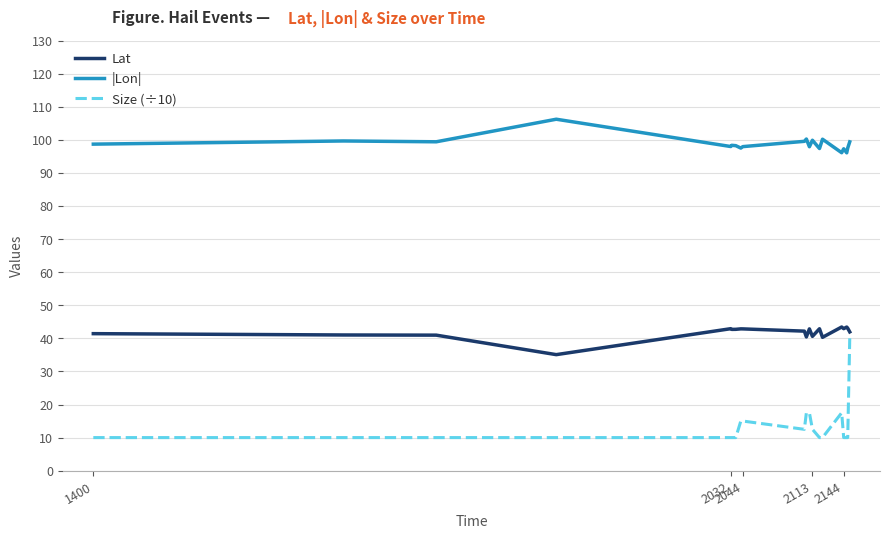

True or false: Size (÷10) and |Lon| intersect in this chart.

False